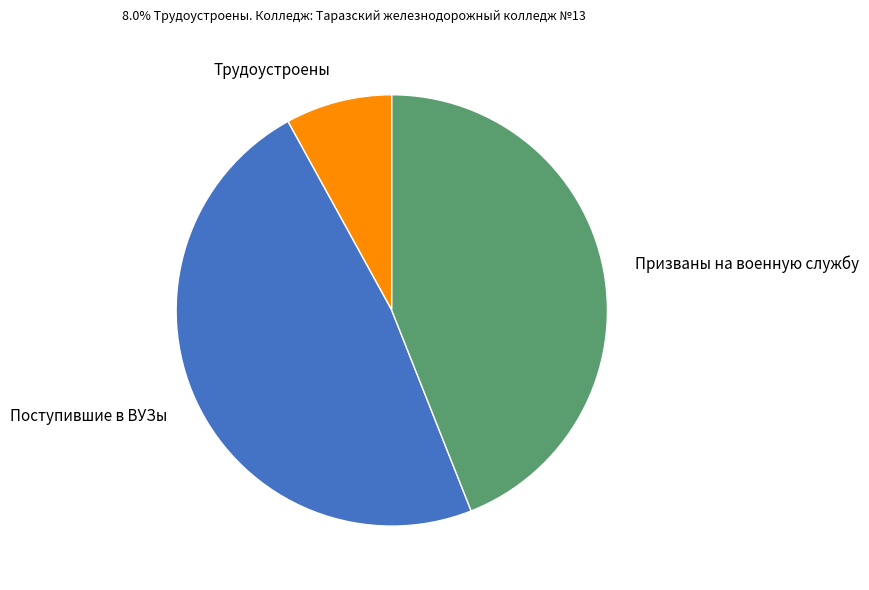

Which has a higher value, Поступившие в ВУЗы or Трудоустроены?

Поступившие в ВУЗы